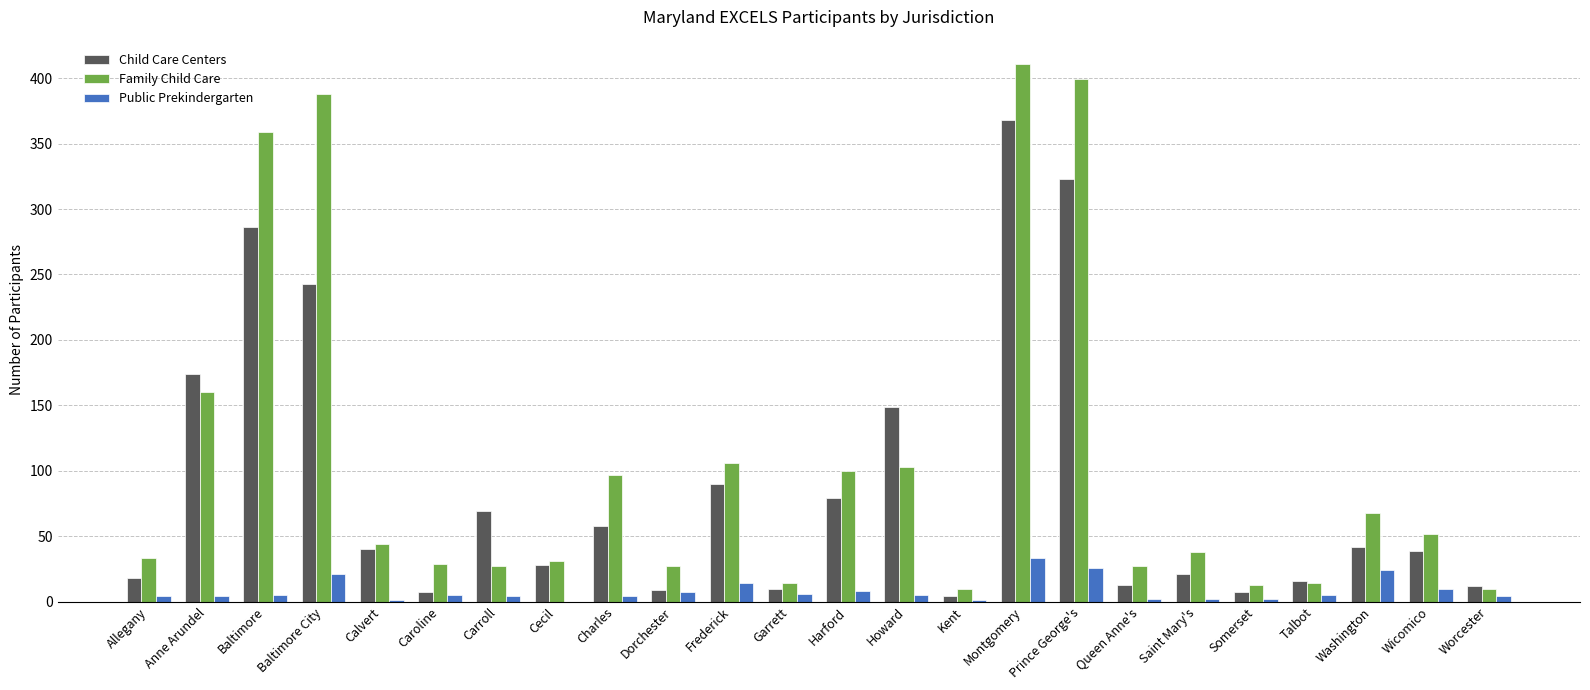

At which category is the sum across all series the highest?

Montgomery